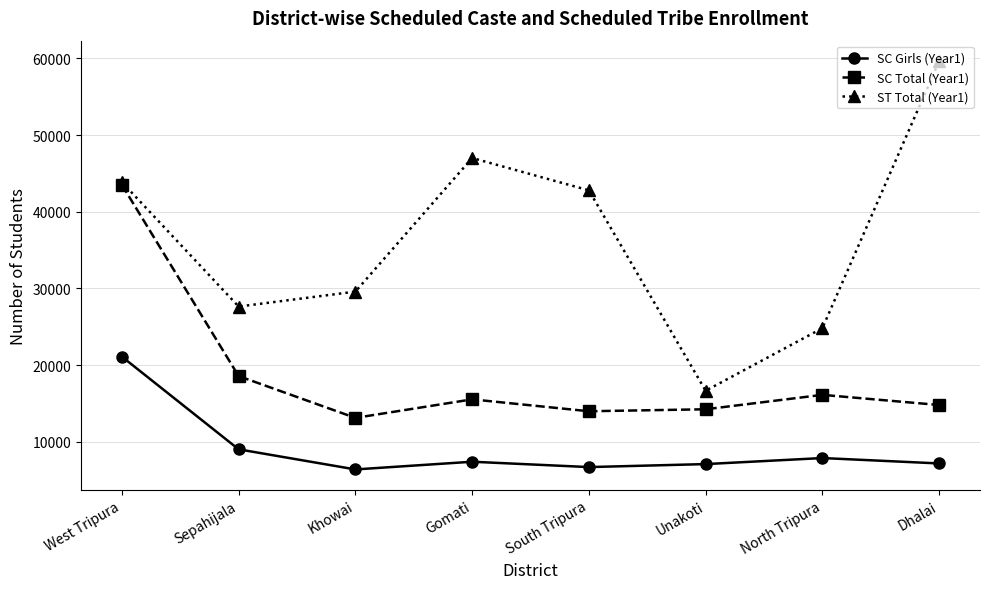

Where is the first local maximum for ST Total (Year1)?

Gomati